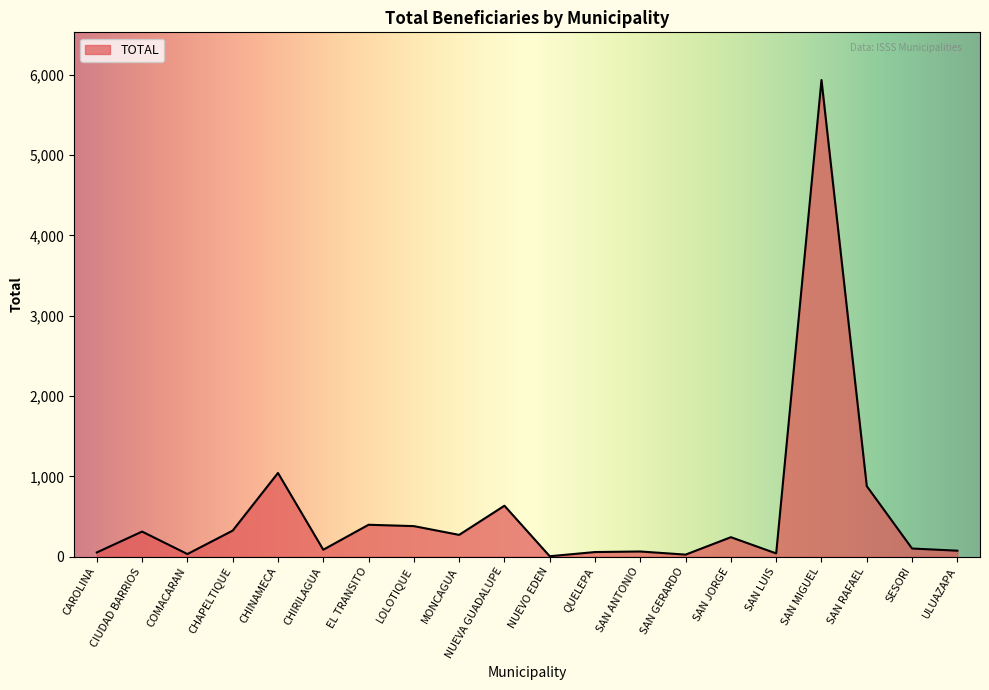

What is the difference between the maximum and minimum values?

5931